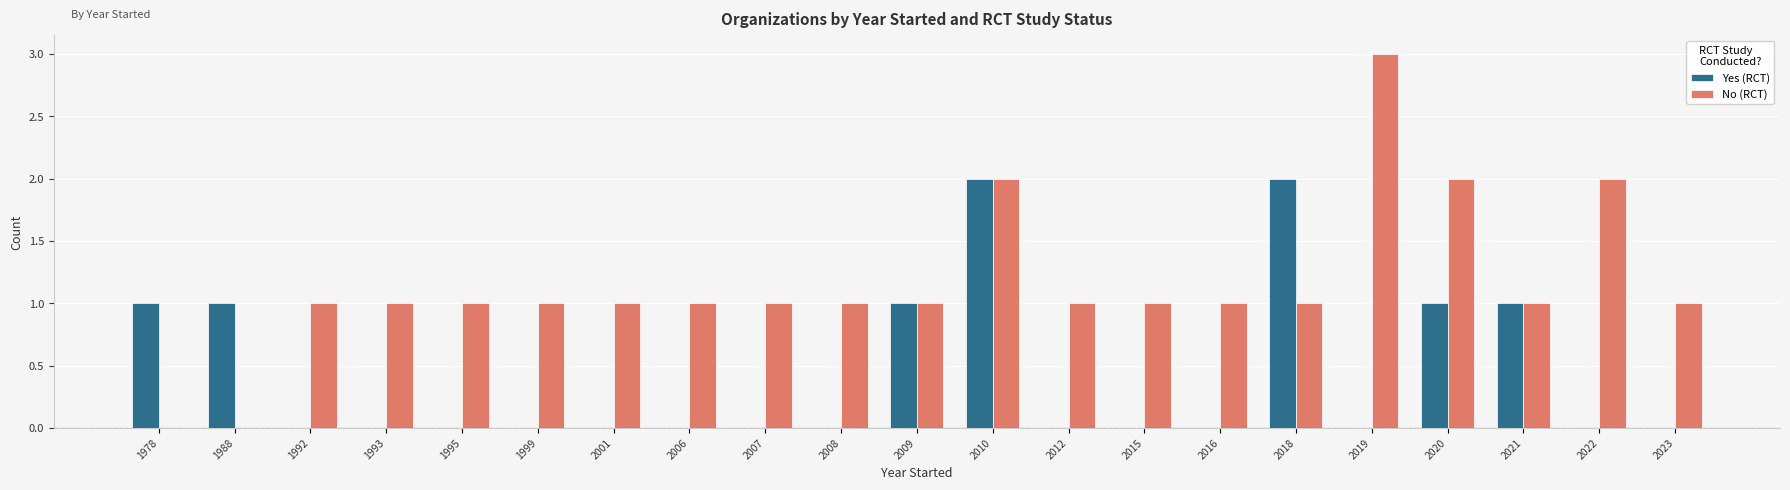

True or false: Yes (RCT) has a value of 0 at 2007.

True